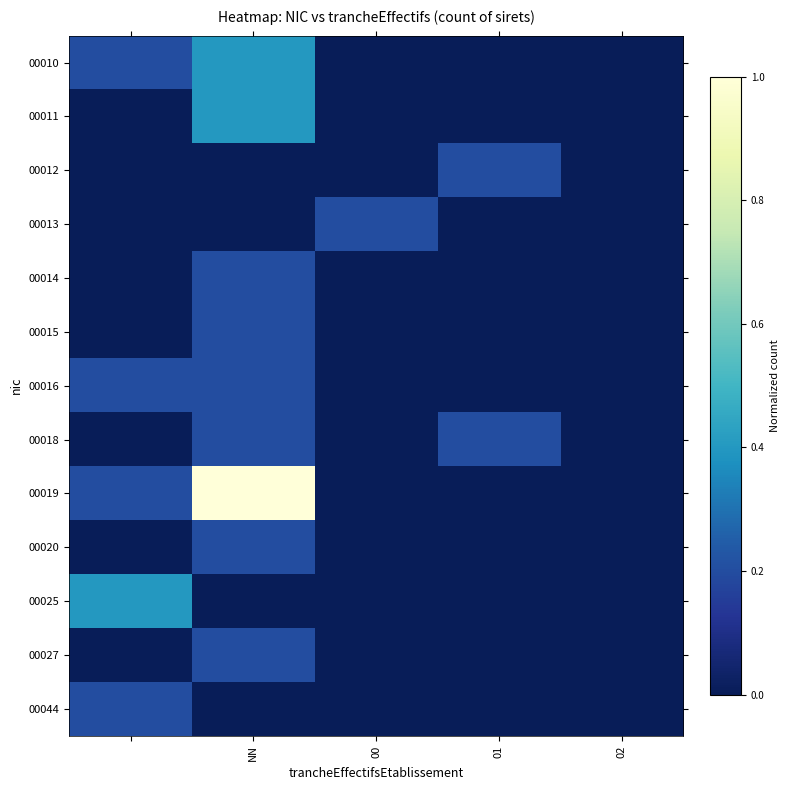

Rank the series by their maximum value, from highest to lowest.

00019, 00010, 00011, 00025, 00012, 00013, 00014, 00015, 00016, 00018, 00020, 00027, 00044